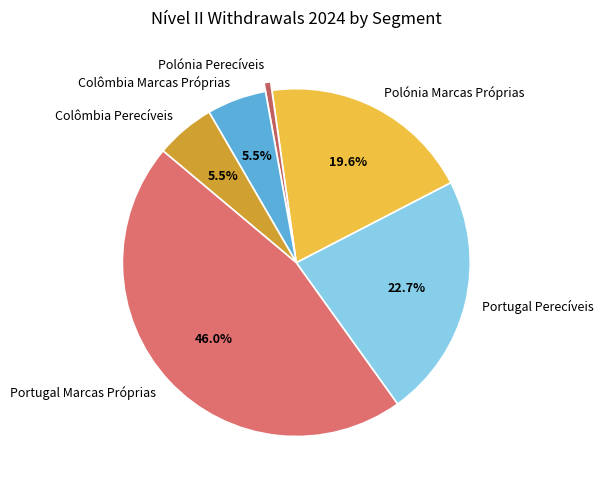

Which slice is the smallest?

Polónia Perecíveis